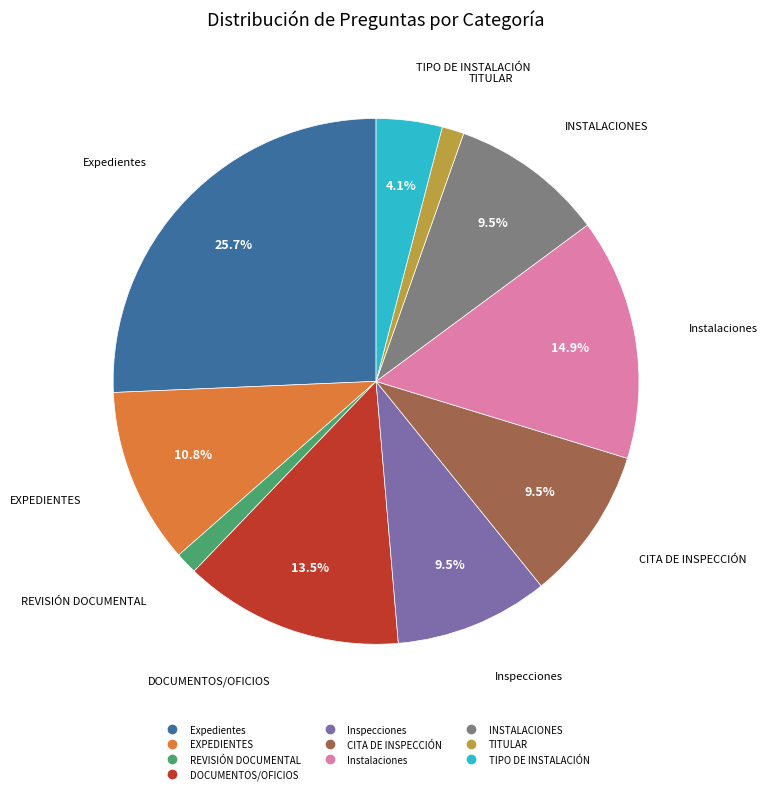

True or false: DOCUMENTOS/OFICIOS accounts for 1% of the total.

False